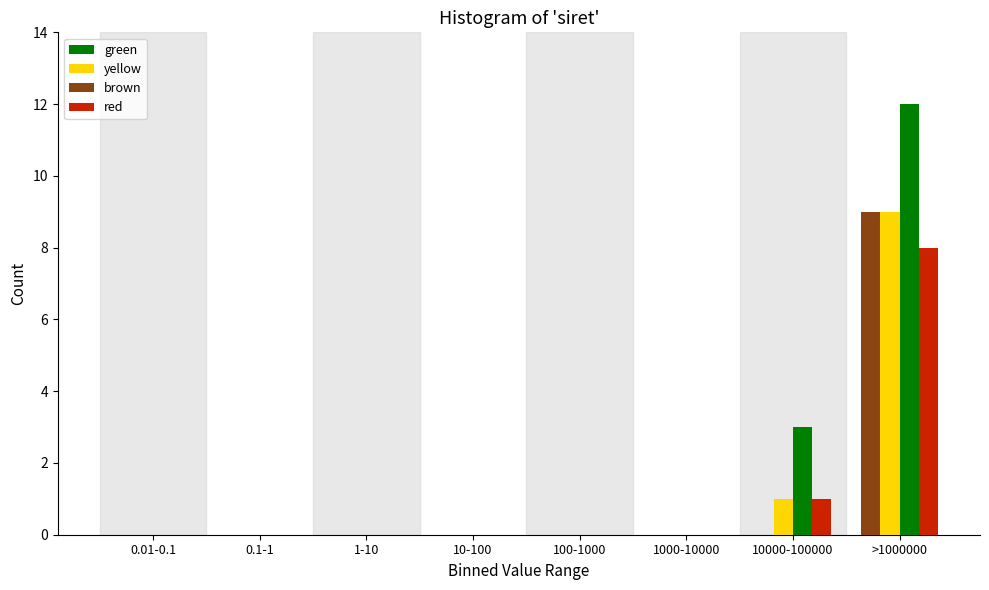

Between 1000-10000 and >1000000, which series saw the biggest shift?

green